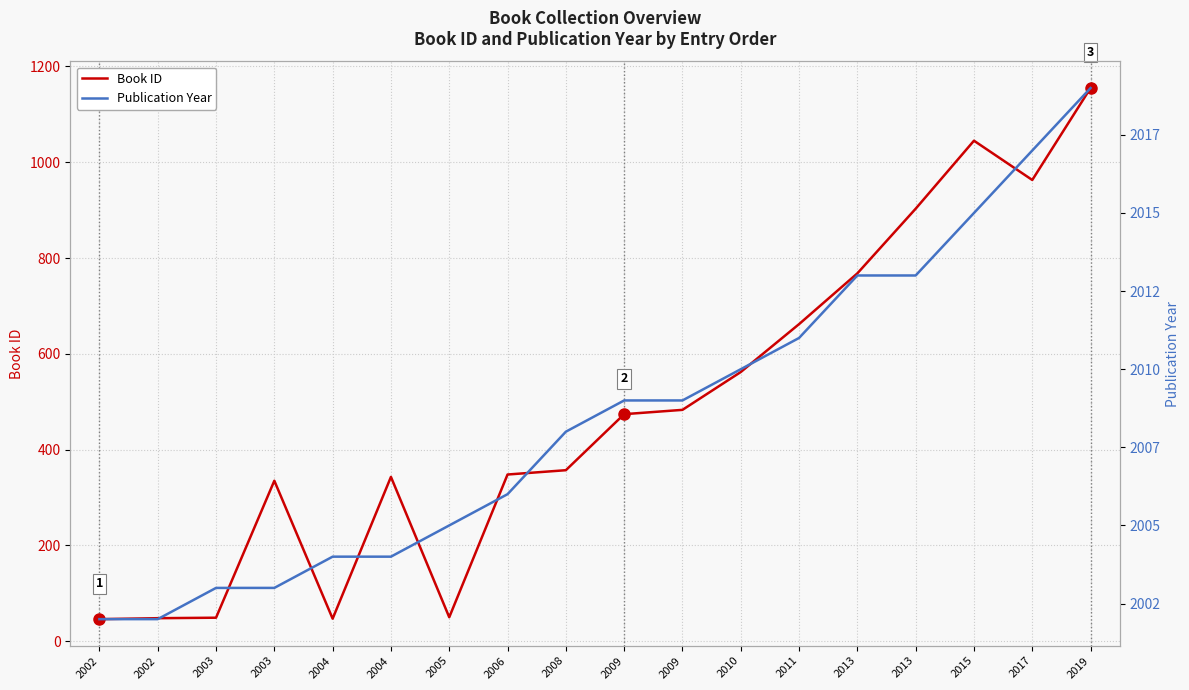

What is the sum of the Book ID values at 2019 and 2005?

1205